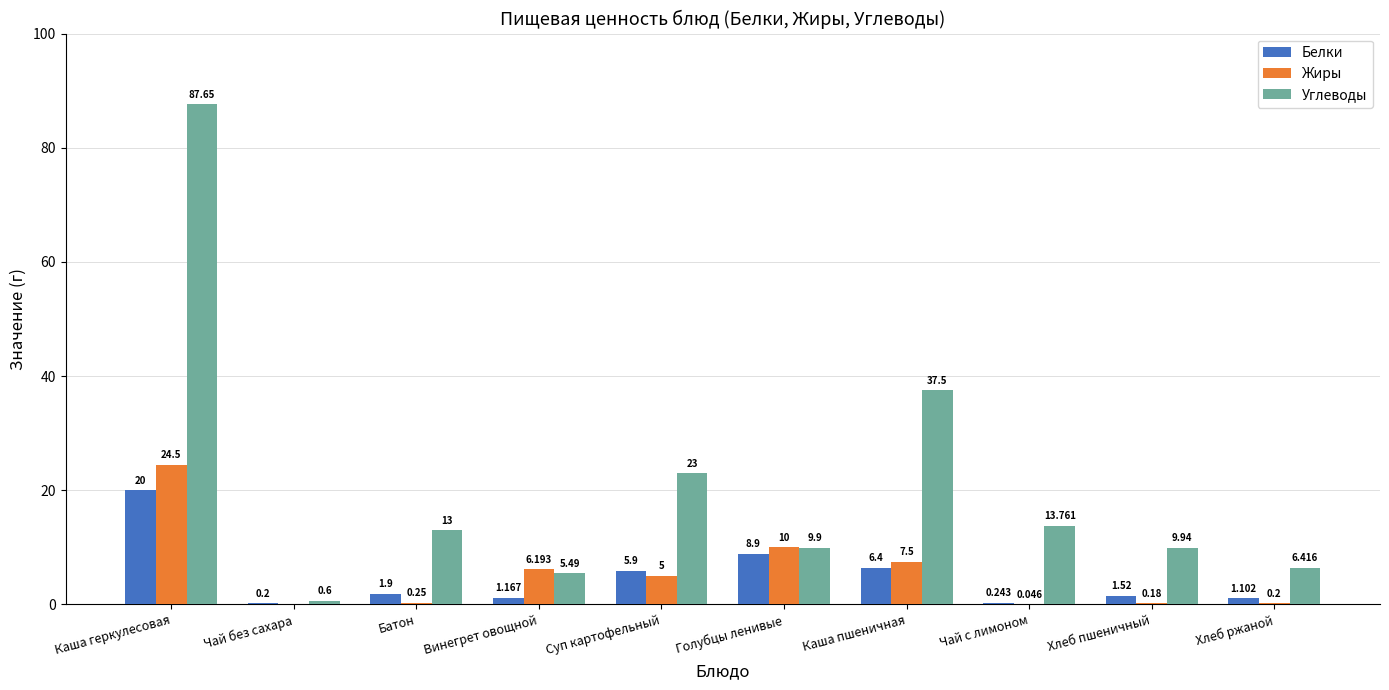

What is the highest value of the Жиры series?

24.5